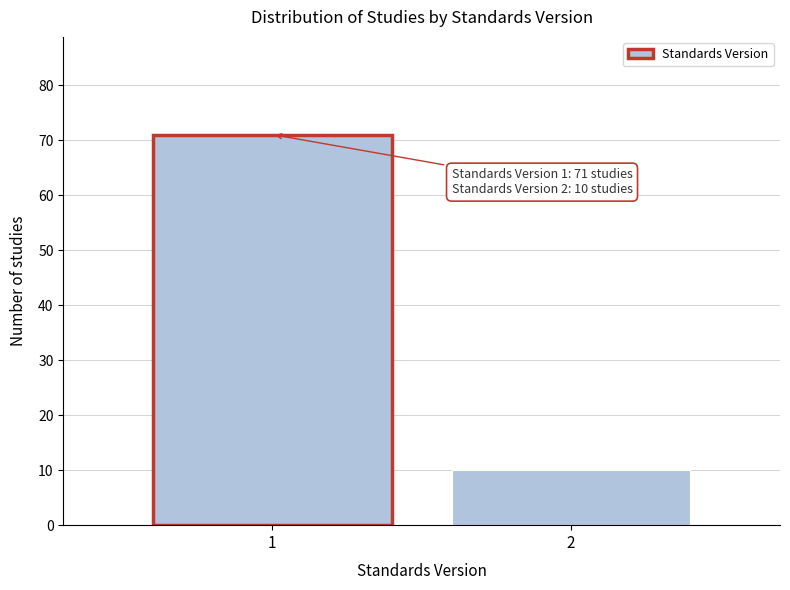

Reading left to right, transcribe all the data shown in this chart.

71	10